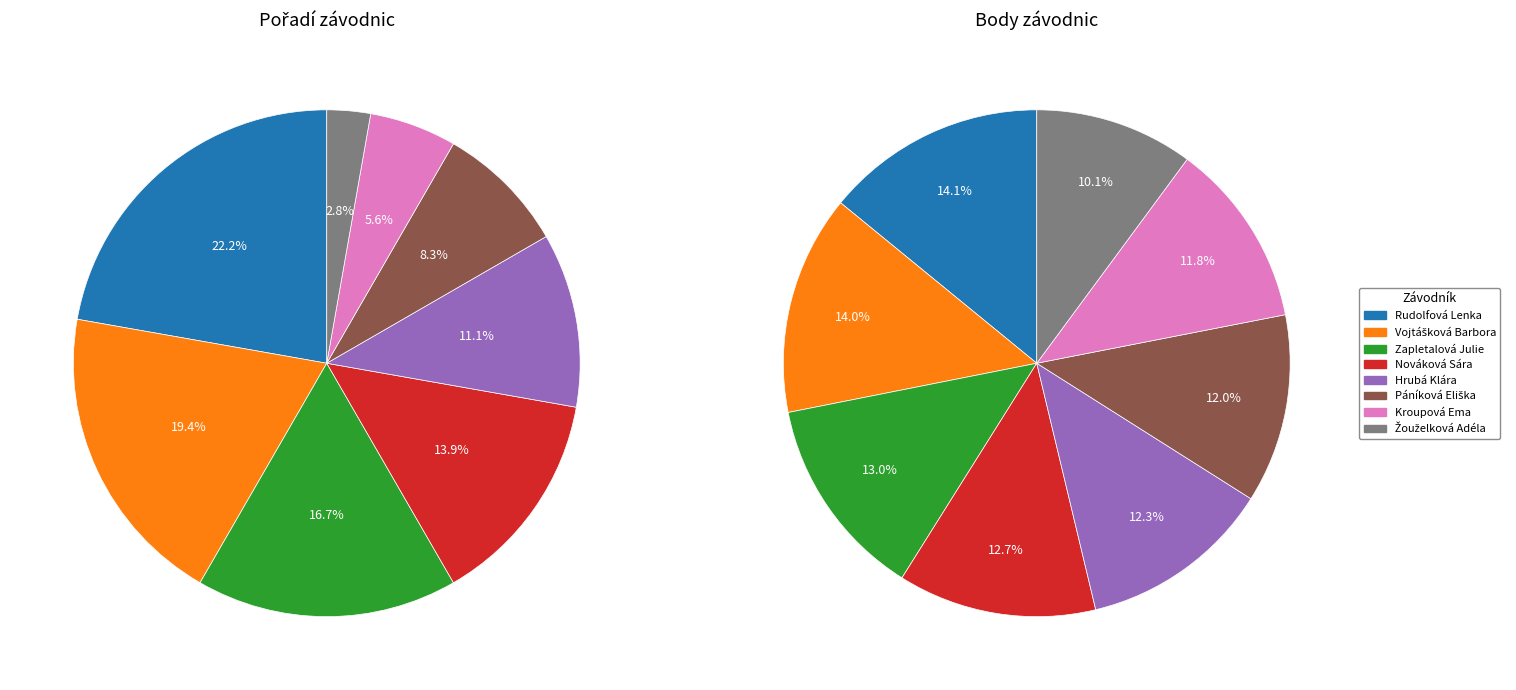

To the nearest percent, what percentage of the pie is Vojtášková Barbora?

14%